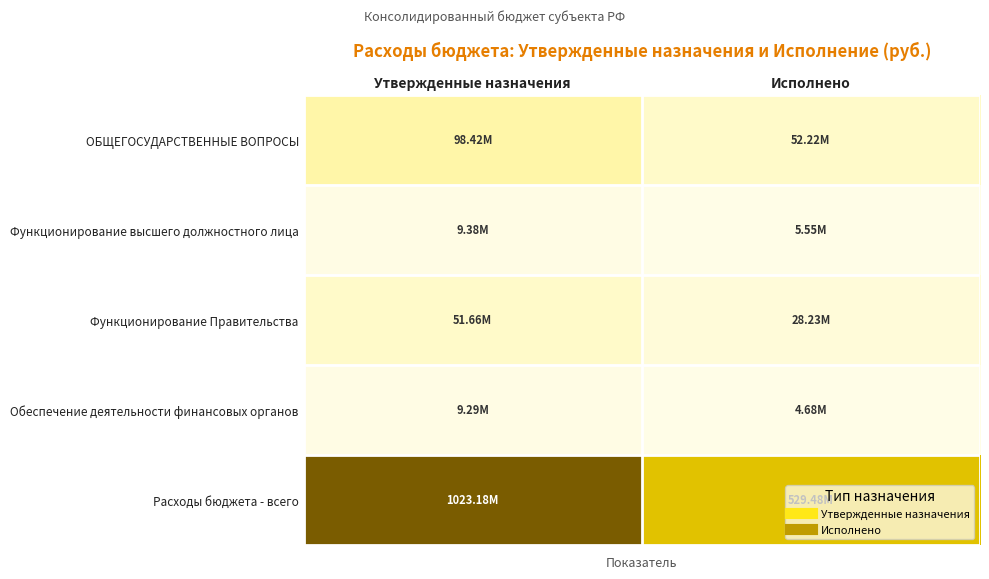

Rank the series by their maximum value, from highest to lowest.

Расходы бюджета - всего, ОБЩЕГОСУДАРСТВЕННЫЕ ВОПРОСЫ, Функционирование Правительства, Функционирование высшего должностного лица, Обеспечение деятельности финансовых органов